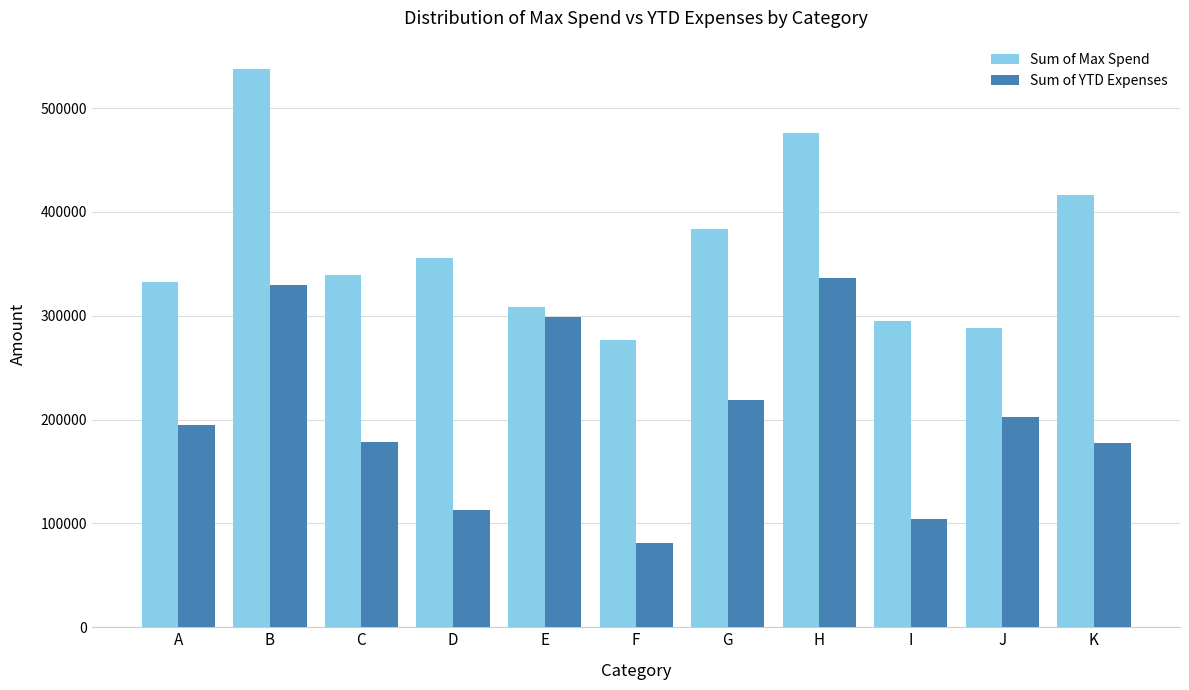

At which label is Sum of Max Spend closest to 407552?

K